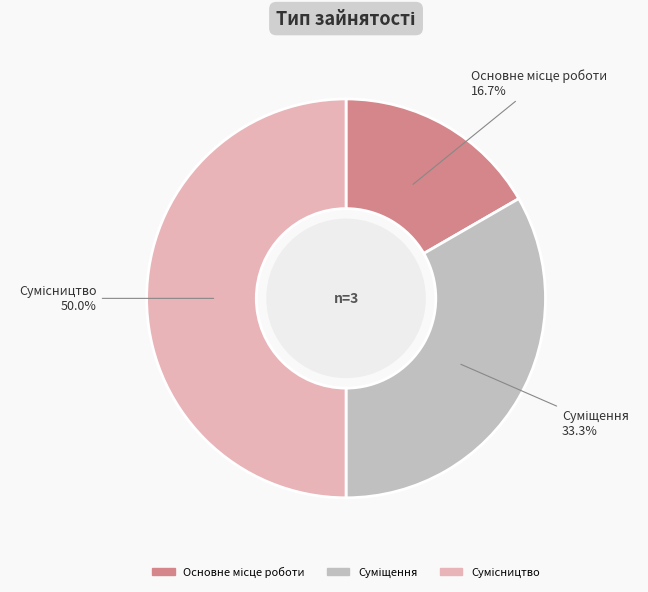

To the nearest percent, what portion does Сумісництво represent?

50%